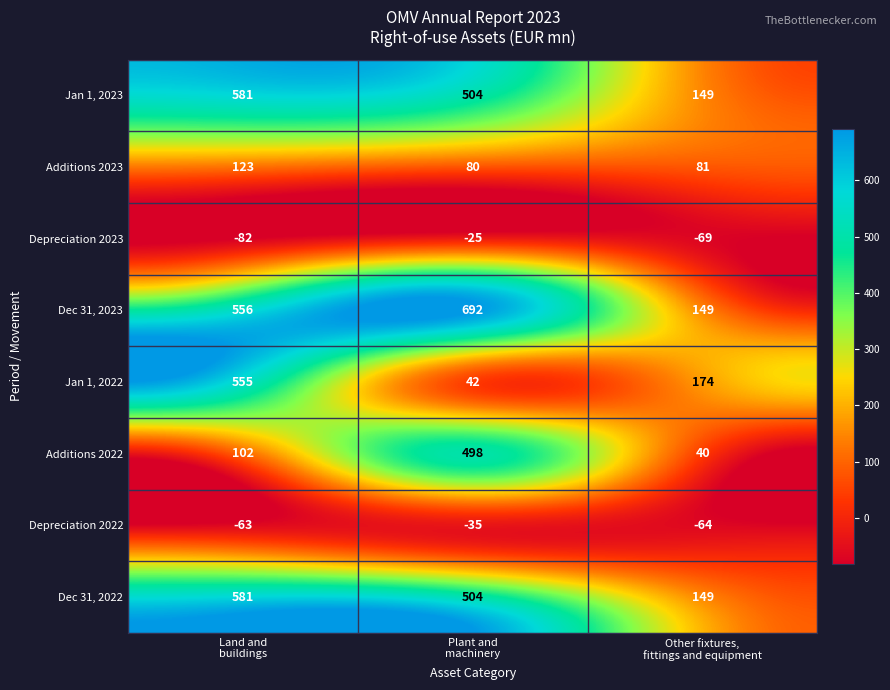

Which series has the largest total across all categories?

Dec 31, 2023